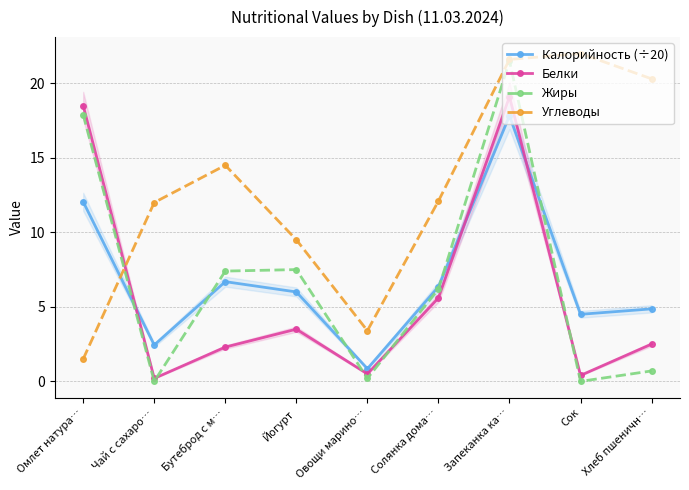

Does the chart have visible grid lines?

Yes